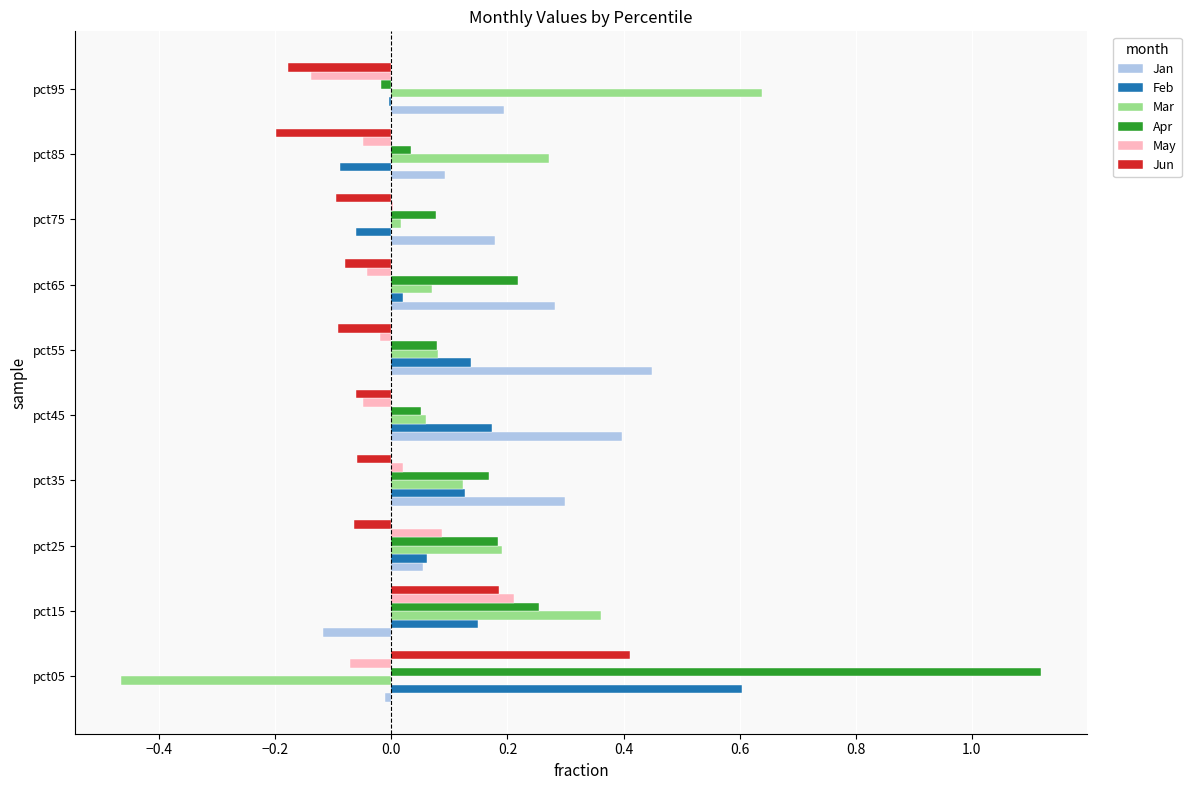

Between pct75 and pct95, which series saw the biggest shift?

Mar